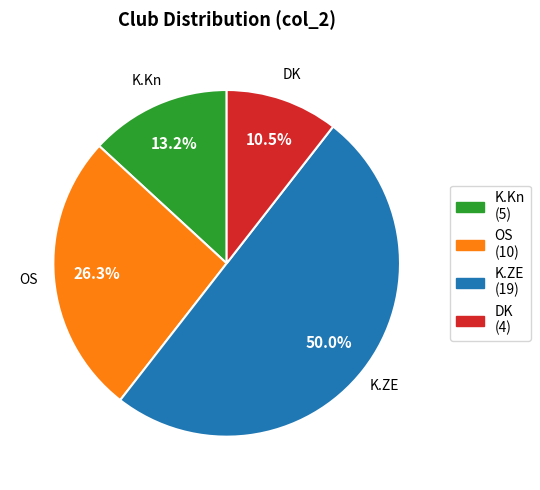

To the nearest percent, what is the average slice percentage?

25%